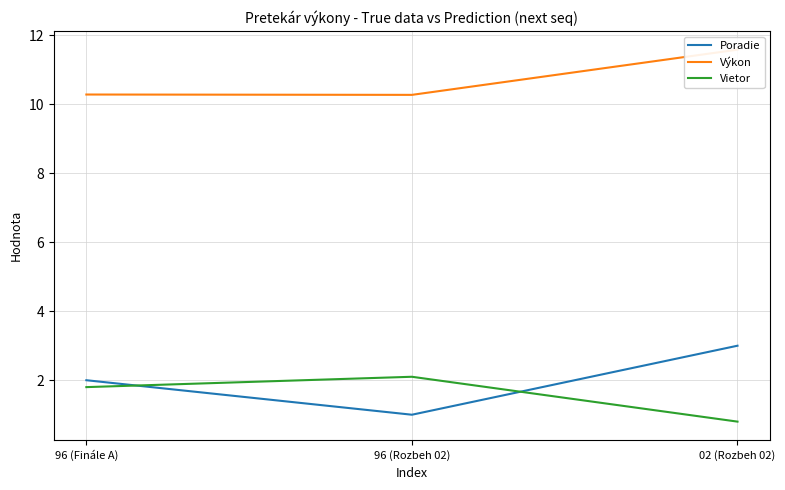

Reading left to right, extract all data points from this chart.

Poradie: 2.0	1.0	3.0
Výkon: 10.3	10.3	11.6
Vietor: 1.8	2.1	0.8